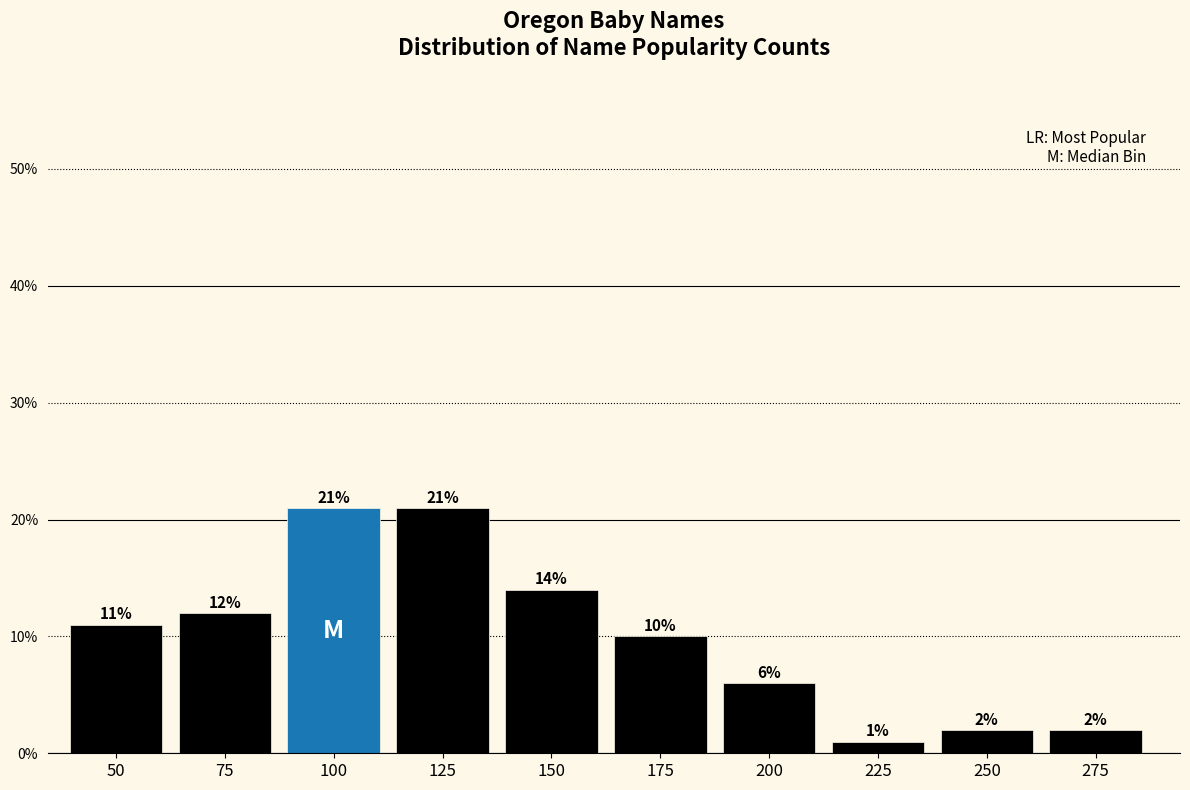

Does the chart contain any negative values?

No